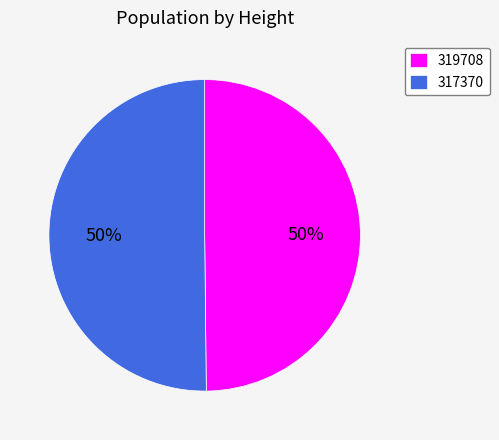

Do 317370 and 319708 together represent more than half of the pie?

Yes